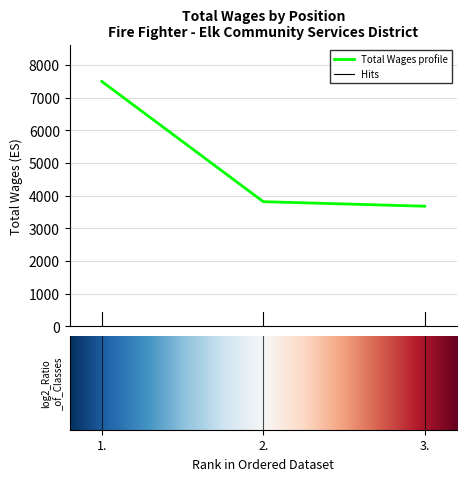

Reading left to right, extract all data points from this chart.

7495	3817	3678